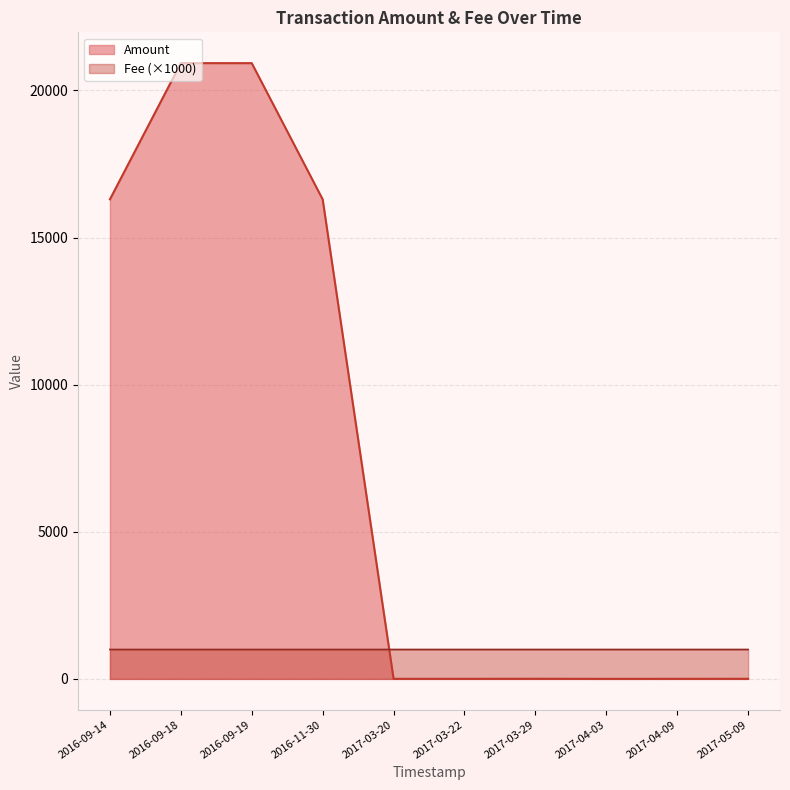

At which category is the sum across all series the highest?

2016-09-18